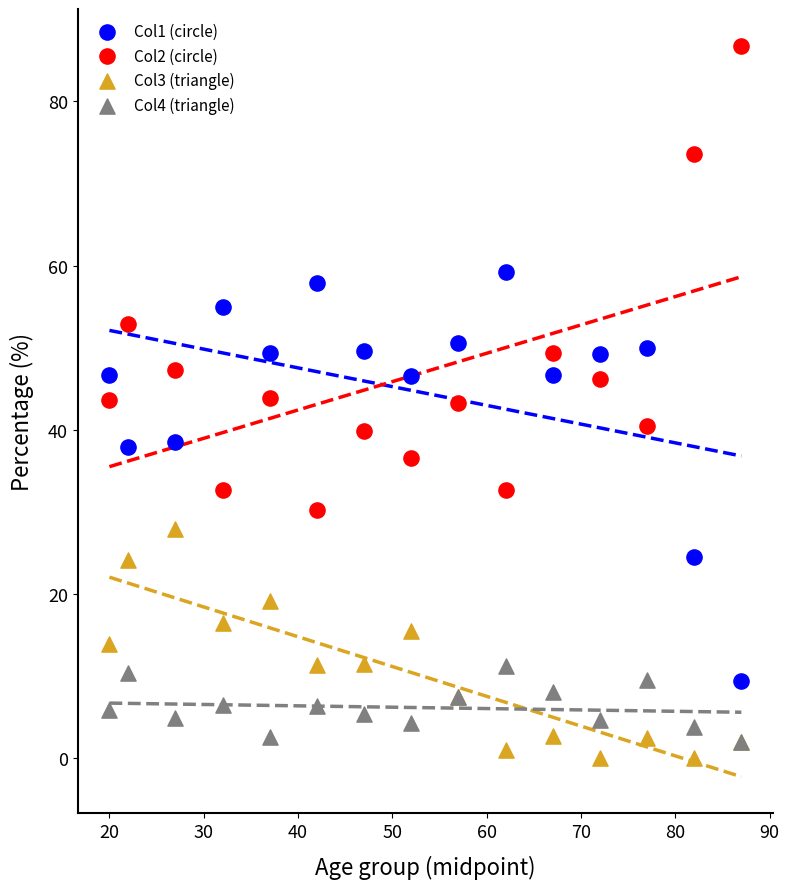

What are all the series names shown in the legend?

Col1 (circle), Col2 (circle), Col3 (triangle), Col4 (triangle)